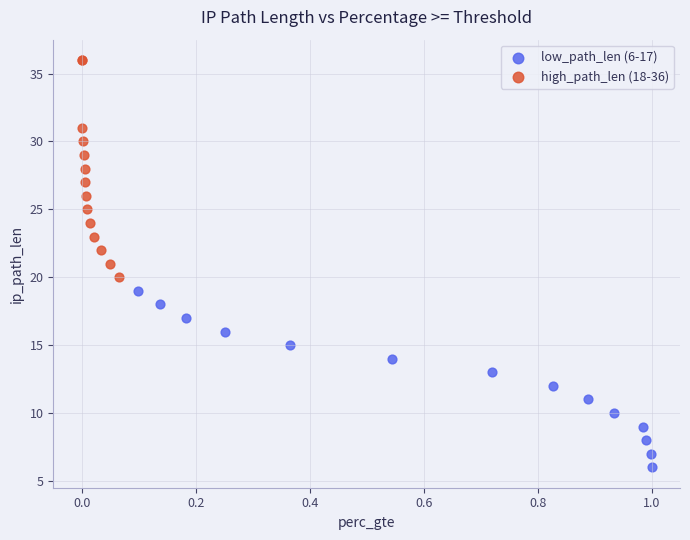

Which series has the largest Y range (max minus min)?

high_path_len (18-36)